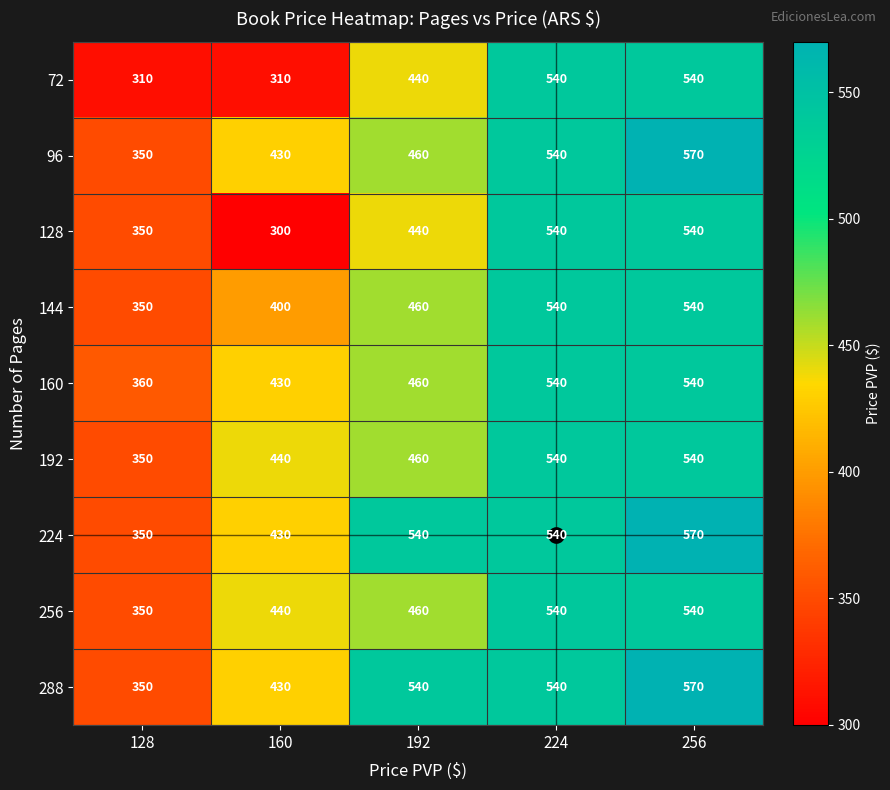

Where is 72 nearest to the value 425?

192